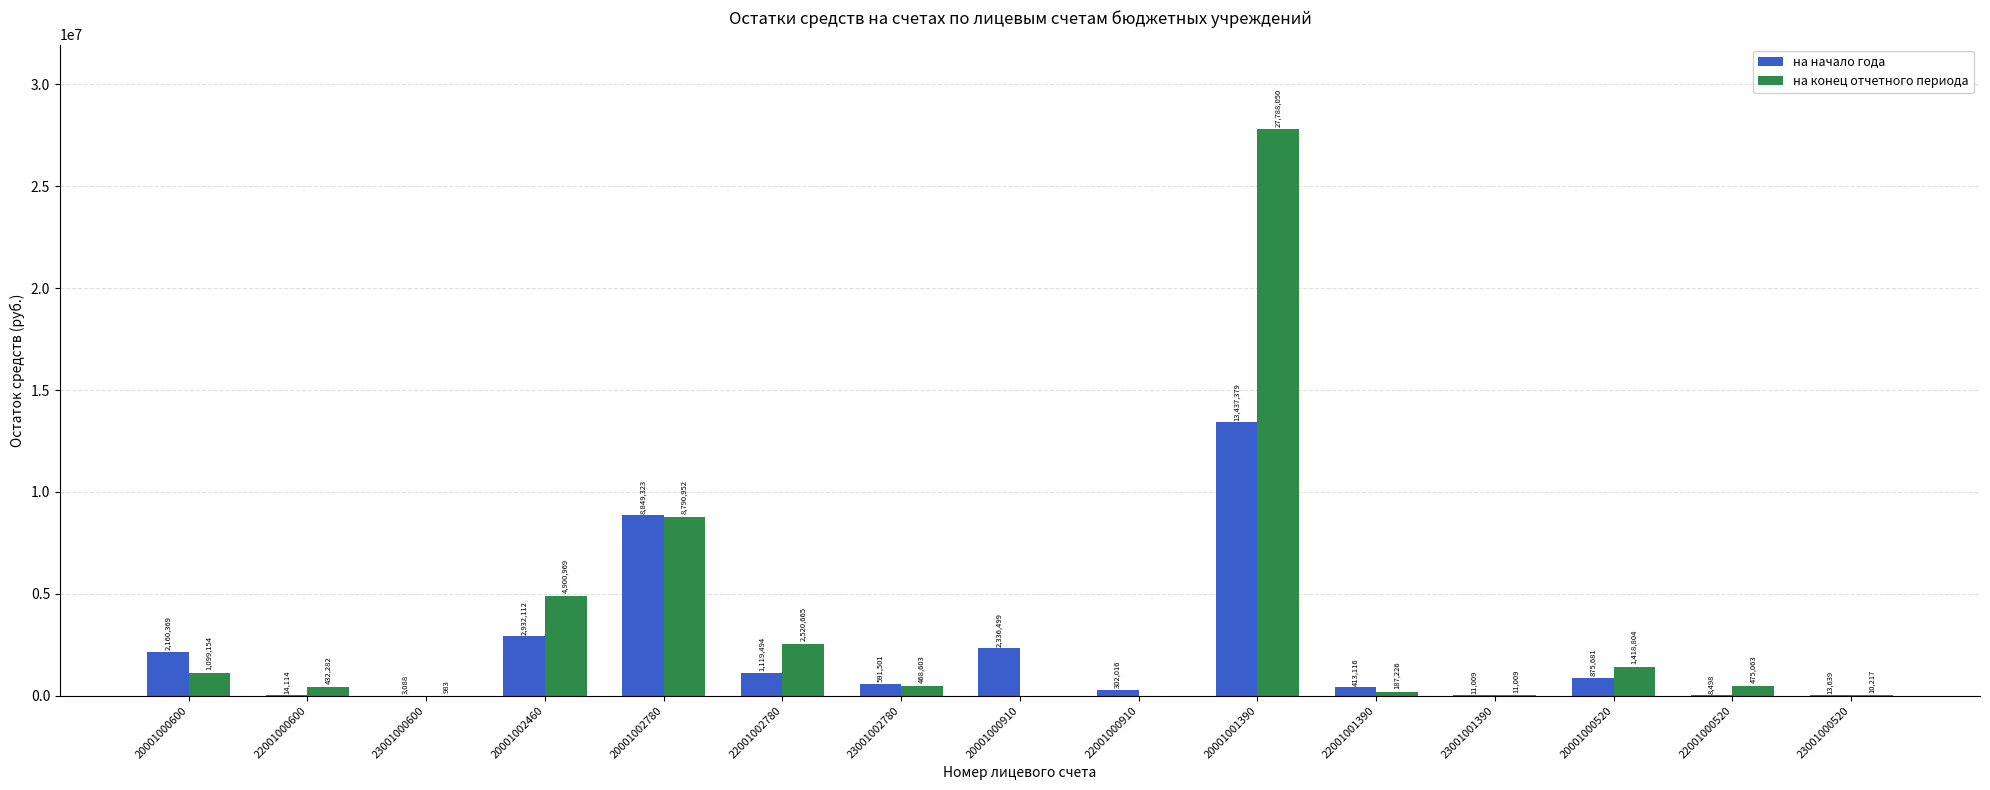

What are all the series names shown in the legend?

на начало года, на конец отчетного периода